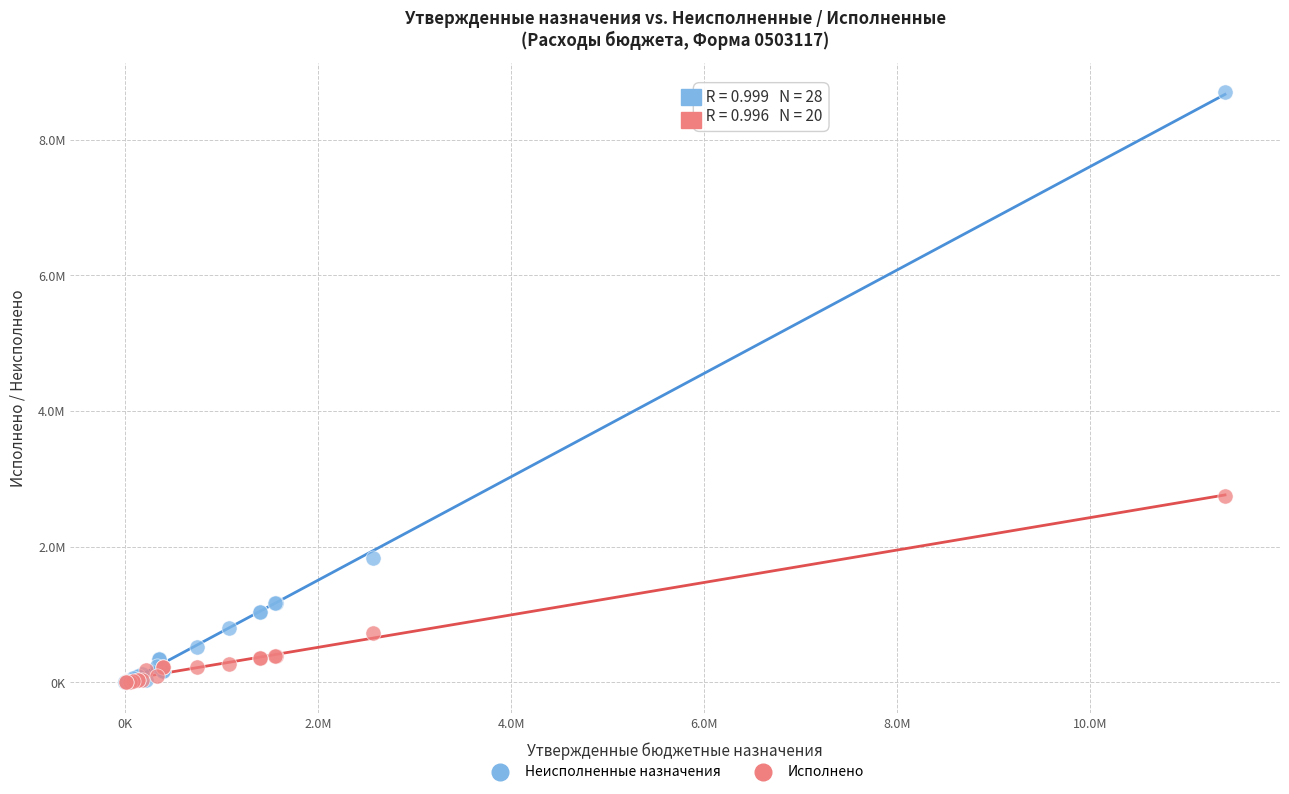

What are all the series names shown in the legend?

Неисполненные назначения, Исполнено